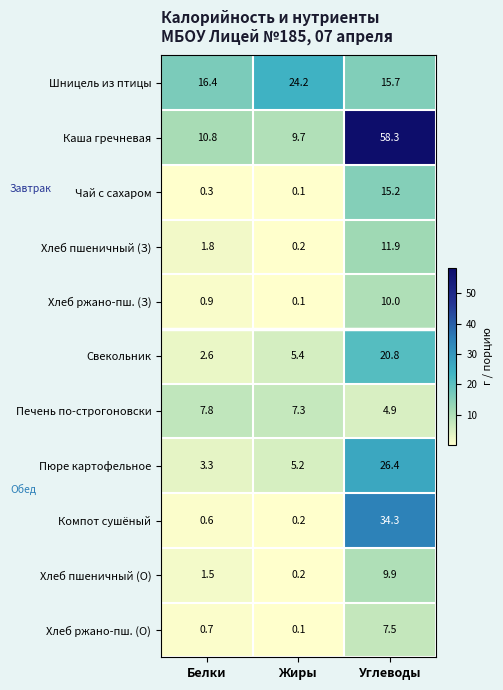

Count the number of categories in the chart.

3